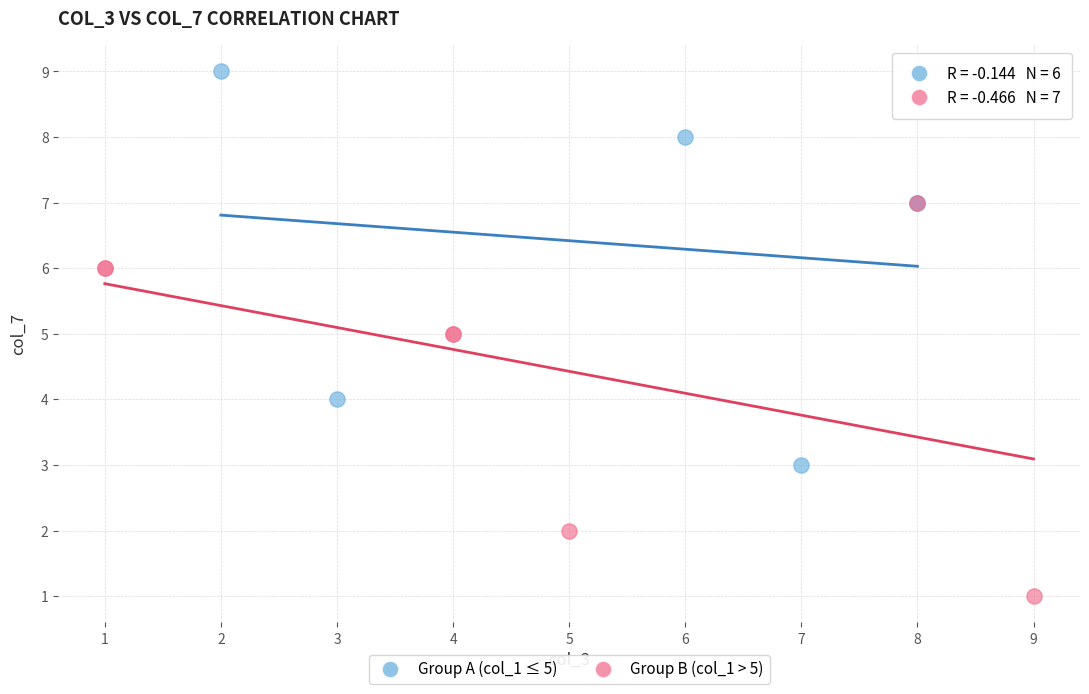

Which series contains the highest Y value?

Group A (col_1 ≤ 5)